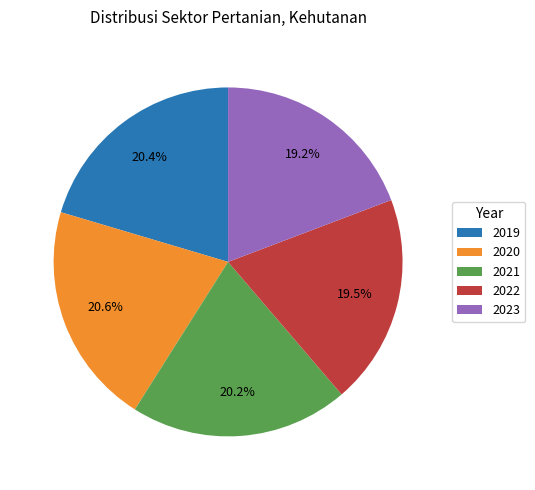

How many segments does this pie chart have?

5